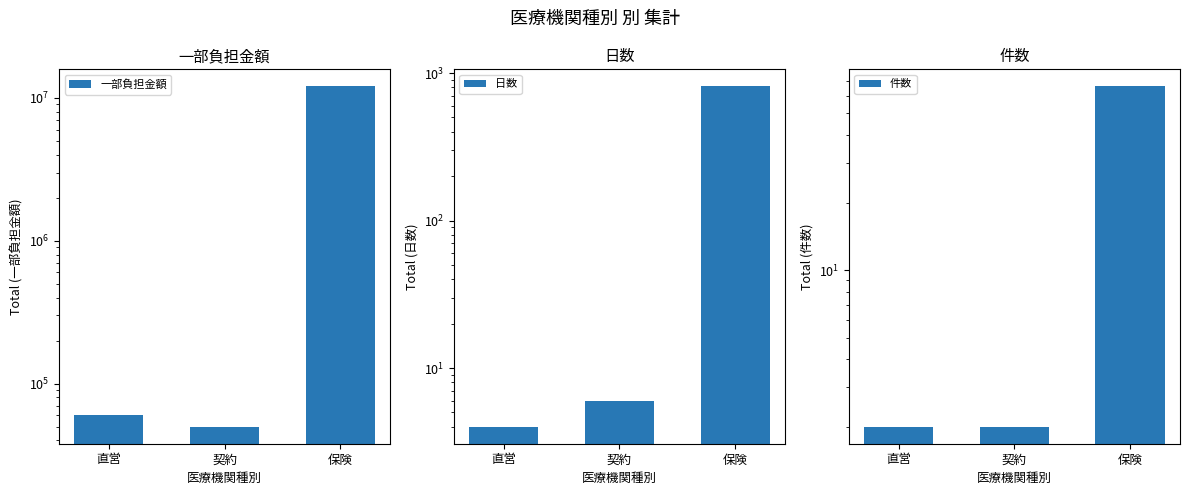

Is it true that 一部負担金額 equals 20056260 at 保険?

False